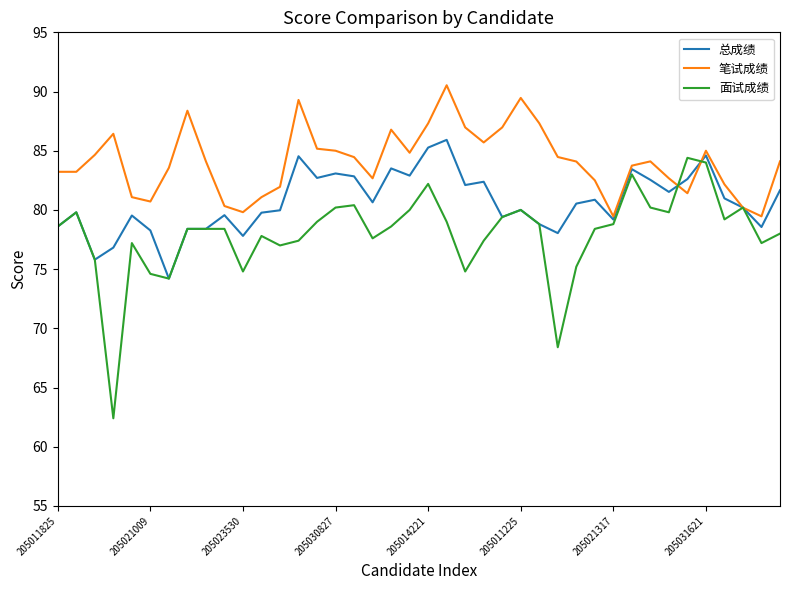

Which series has the largest total across all categories?

笔试成绩